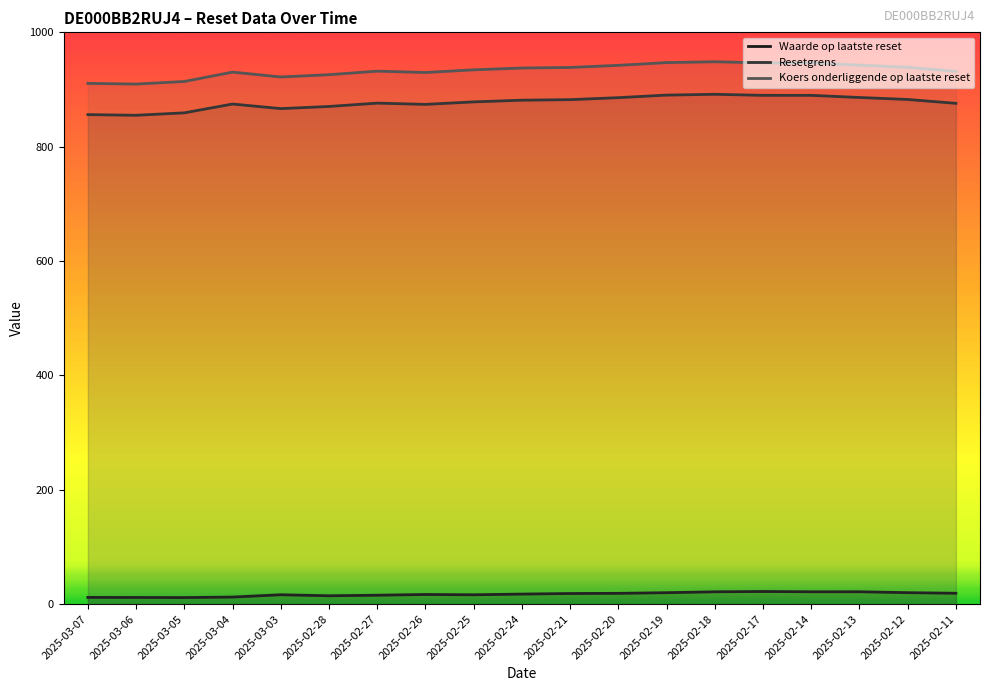

What is the maximum value shown in the chart?

948.5